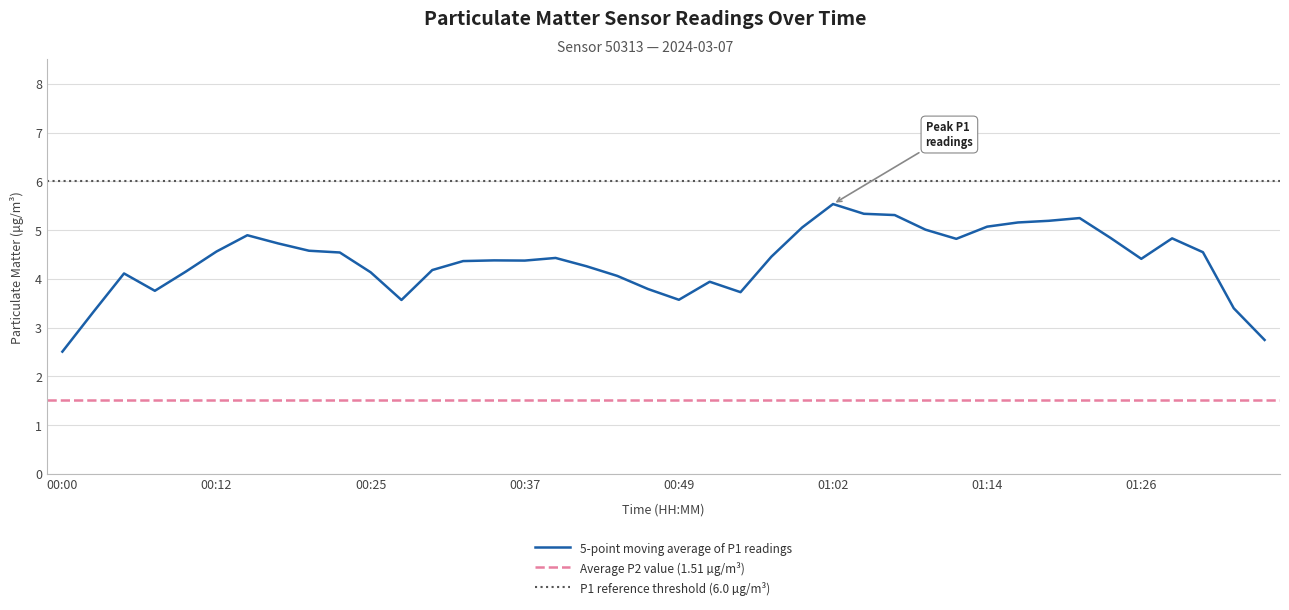

Is this an area chart (filled region under the line)?

No